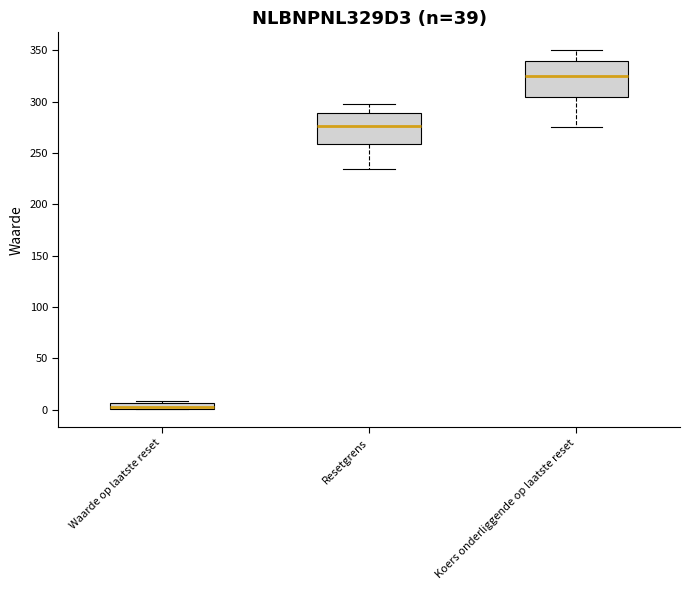

Which box's median line is the lowest?

Waarde op laatste reset